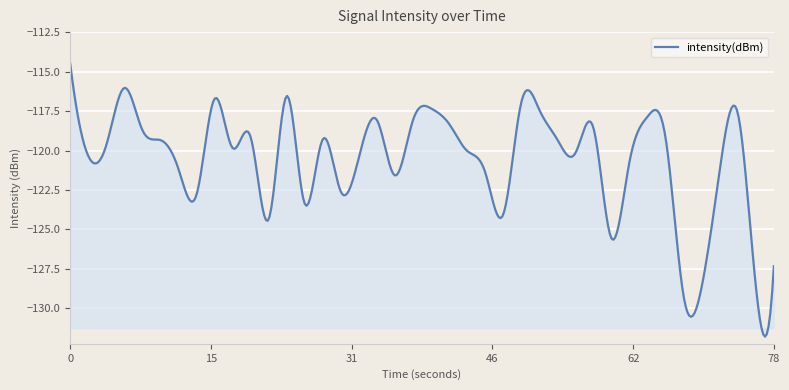

What is the greatest value displayed?

-114.5